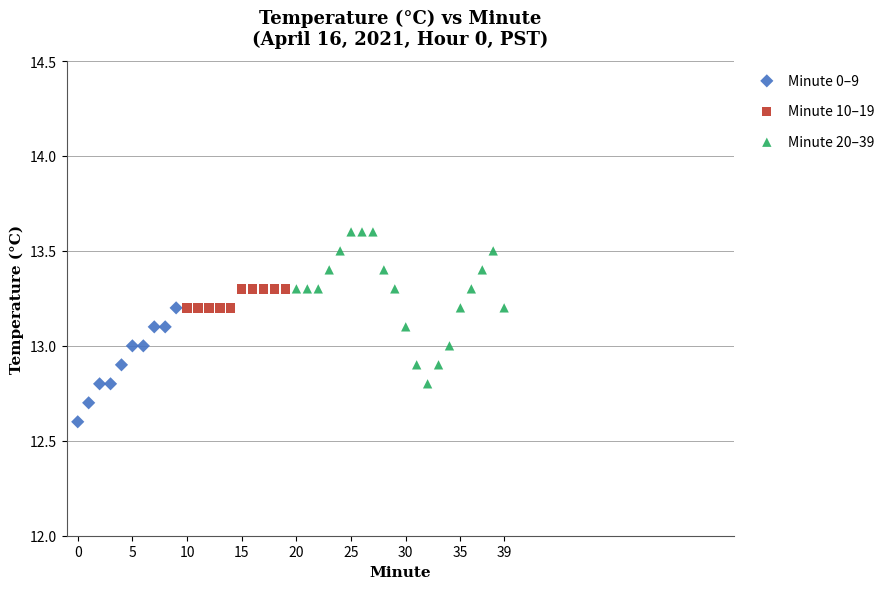

Which series contains the highest Y value?

Minute 20–39